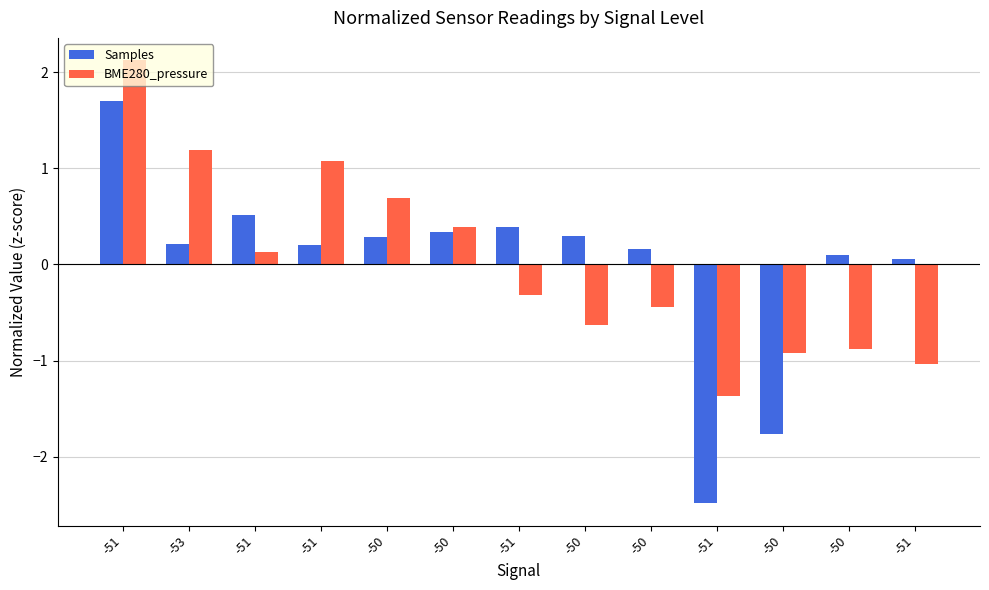

At how many categories does at least one series exceed 0?

11